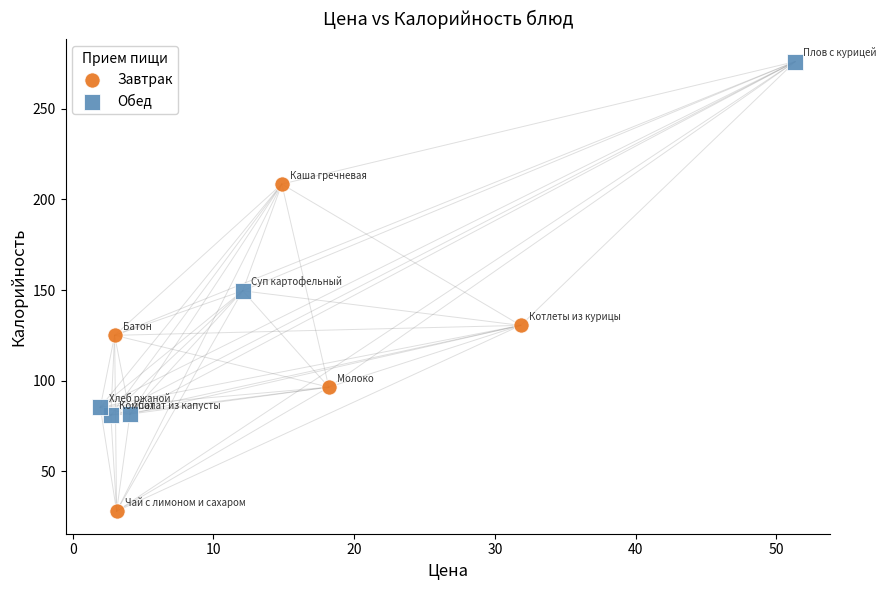

Which series reaches the maximum Y coordinate?

Обед